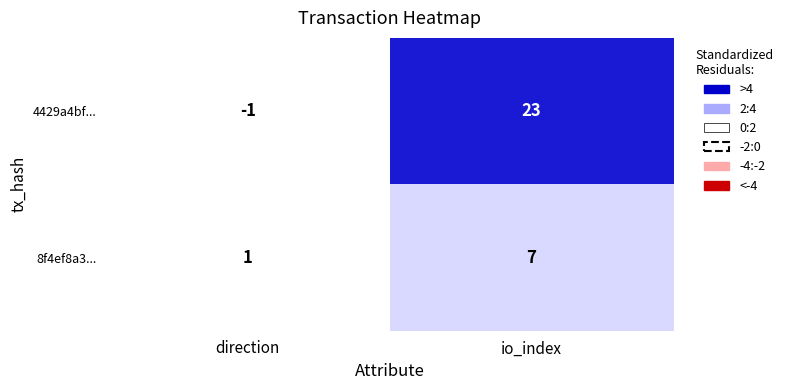

Where is 4429a4bf... nearest to the value 11?

direction